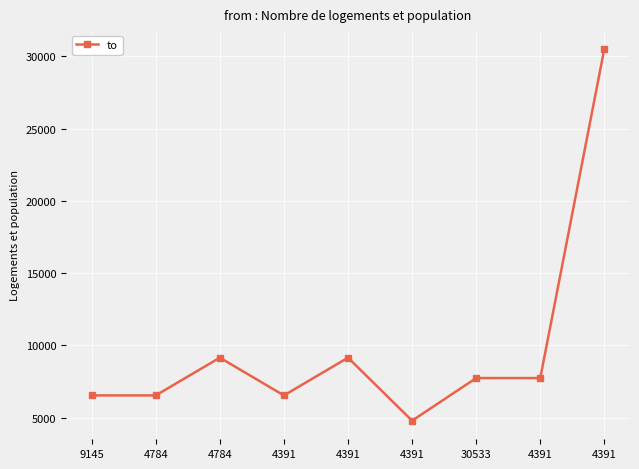

What is the label of the 9th point from the left?

4391